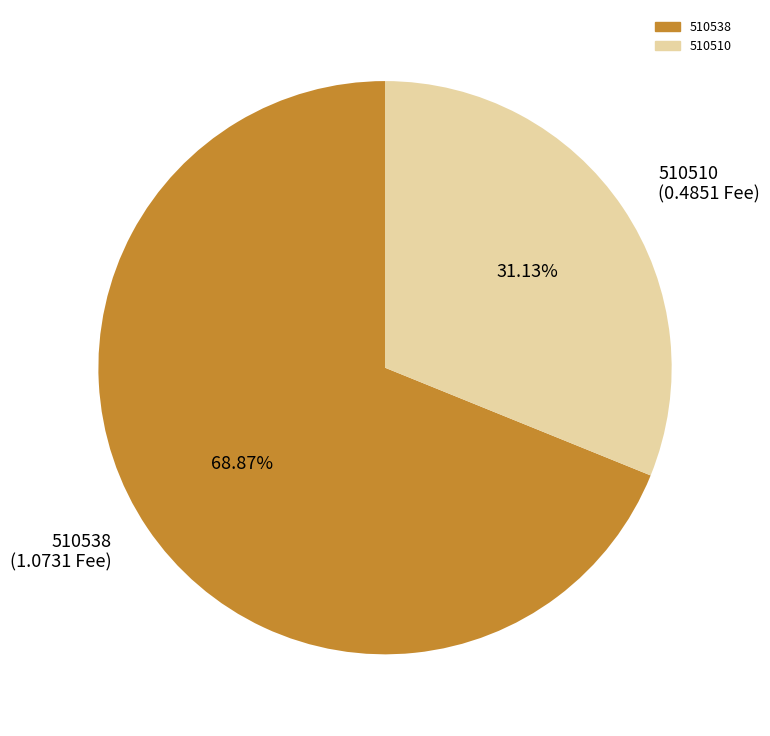

The 510510 slice represents 31% of the pie. True or false?

True